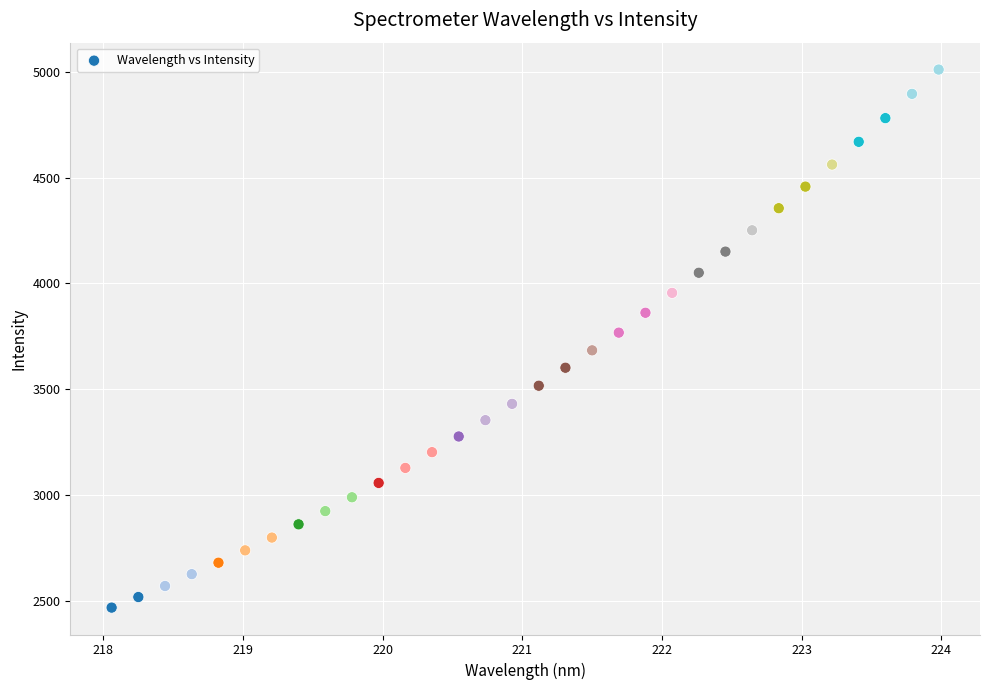

What is the range of Y values (max minus min)?

2541.7